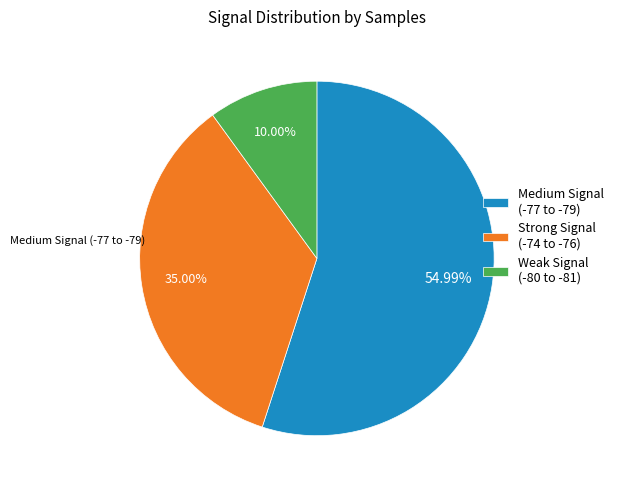

Is the sum of Medium Signal (-77 to -79) and Strong Signal (-74 to -76) greater than half?

Yes